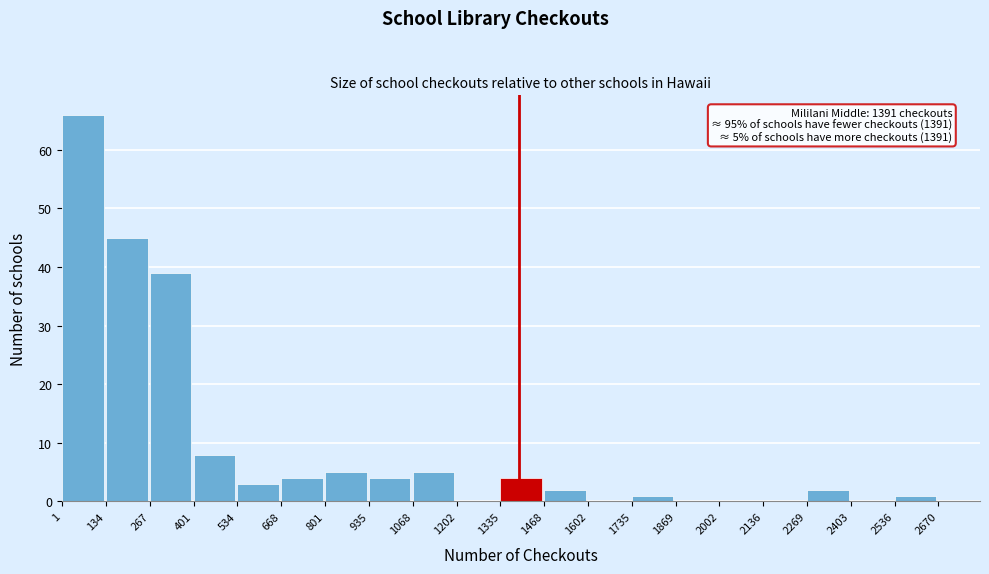

Which range on the x-axis has the tallest bar?

1 to 134